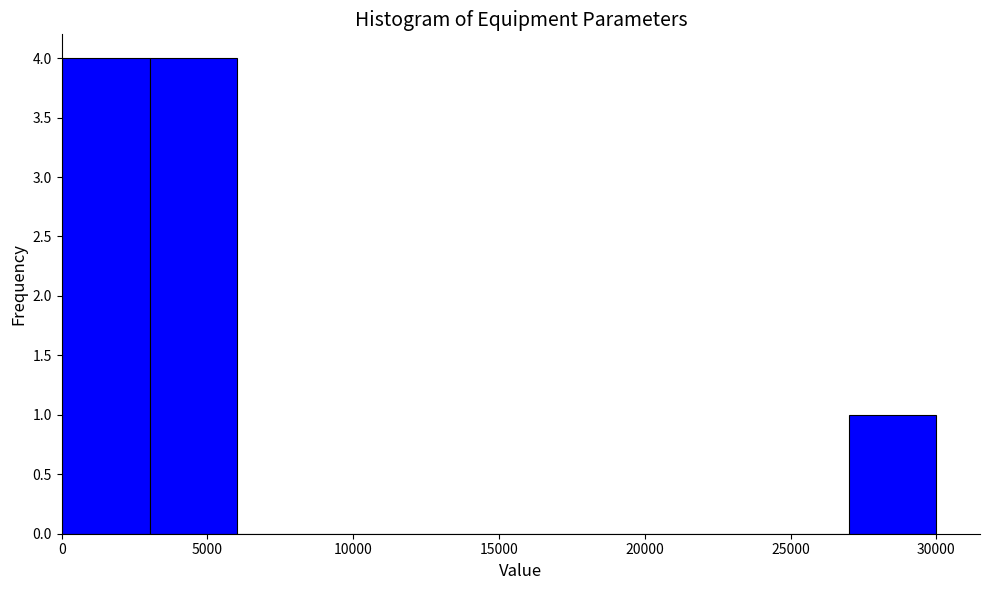

Reading left to right, transcribe this chart: for each bar, give the range it covers on the x-axis and its height. Neither the bar edges nor the heights are printed on the chart, so give them approximately, as read against the axes.

0 to 3000: 4
3000 to 6000: 4
6000 to 9000: 0
9000 to 12000: 0
12000 to 15000: 0
15000 to 18000: 0
18000 to 21000: 0
21000 to 24000: 0
24000 to 27000: 0
27000 to 30000: 1